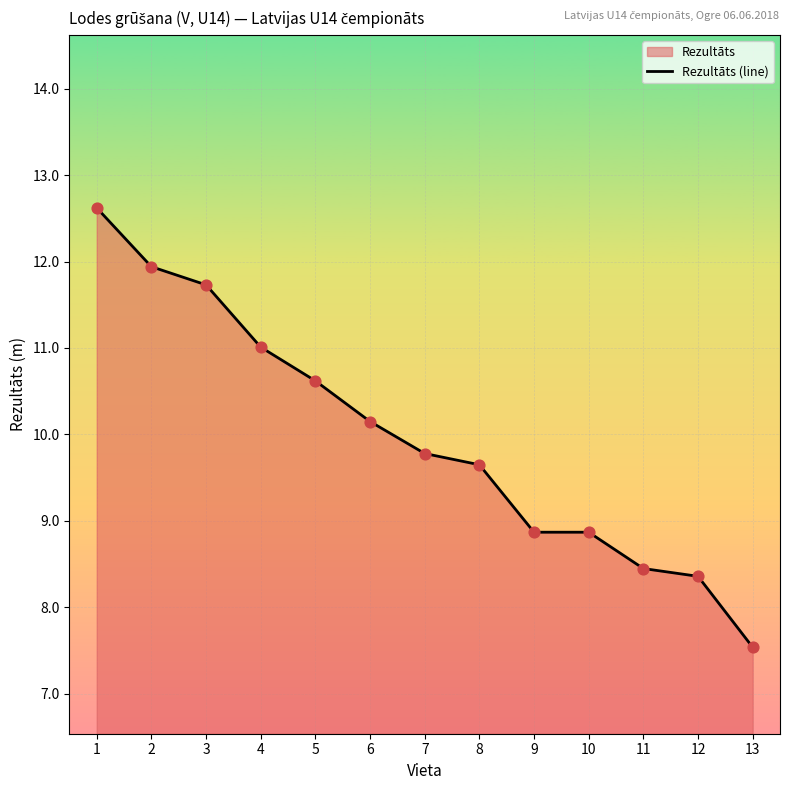

What is the change in value from 5 to 13?

-3.1